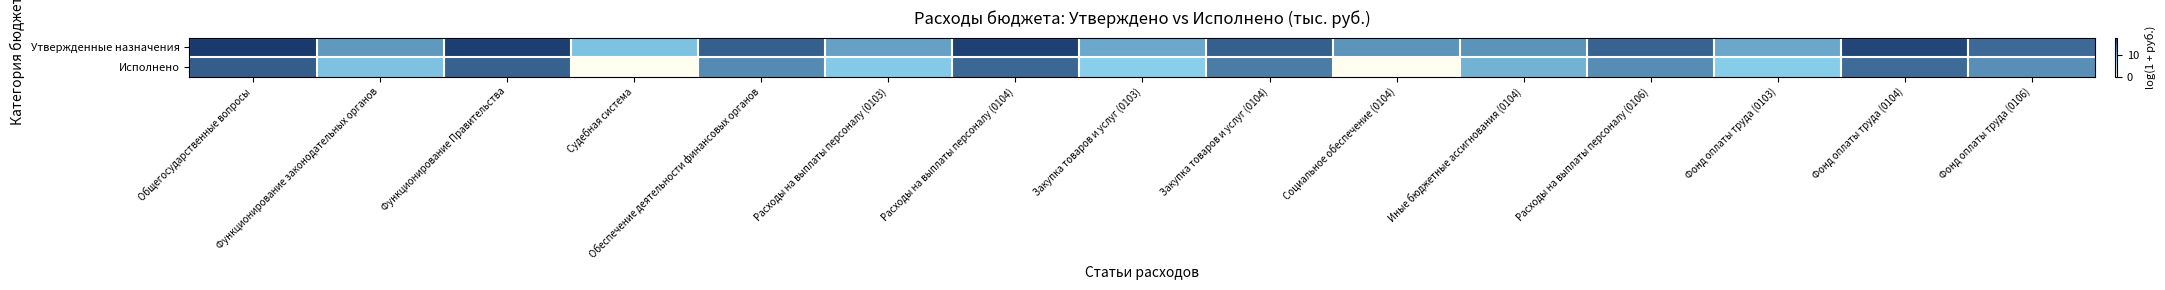

Which label corresponds to the largest value in the chart?

Общегосударственные вопросы